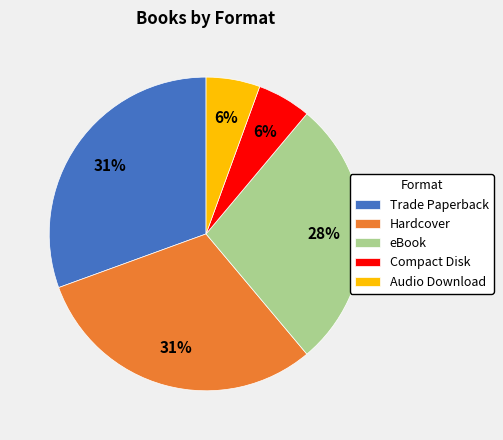

Is there a majority slice in this chart?

No